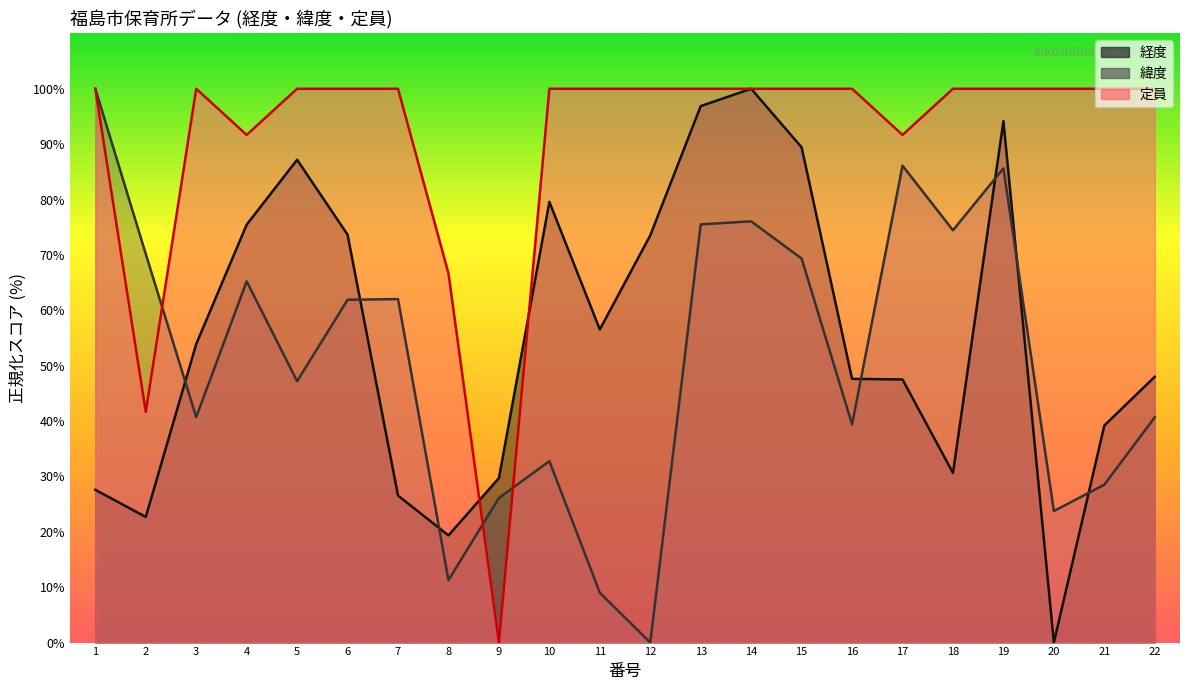

How many values in 緯度 are above zero?

21